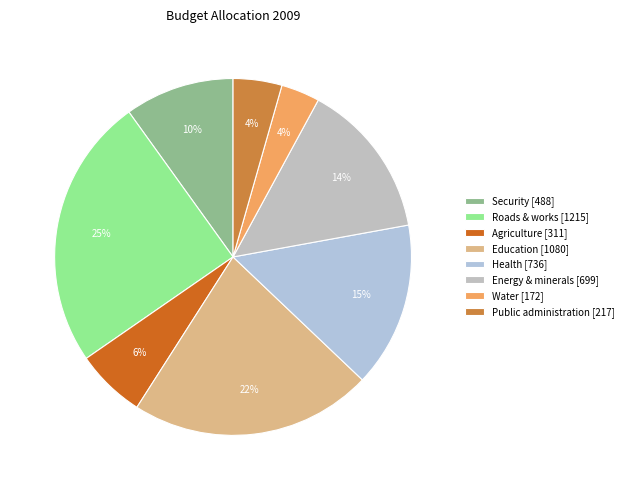

How many slices are in this pie chart?

8